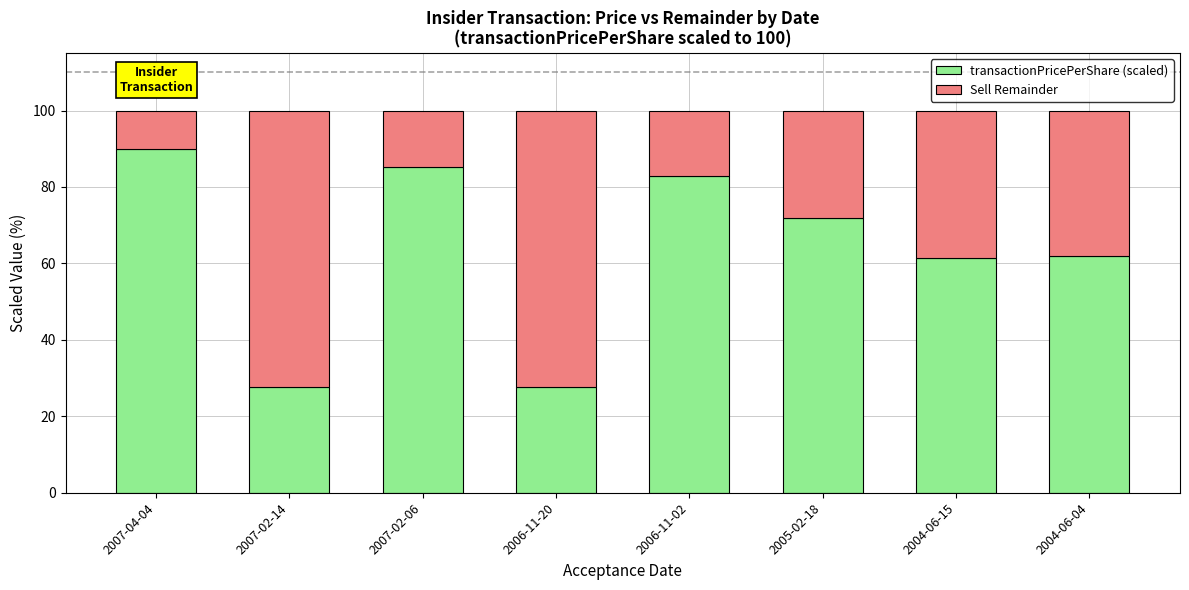

Is it true that transactionPricePerShare (scaled) equals 92.8 at 2004-06-15?

False